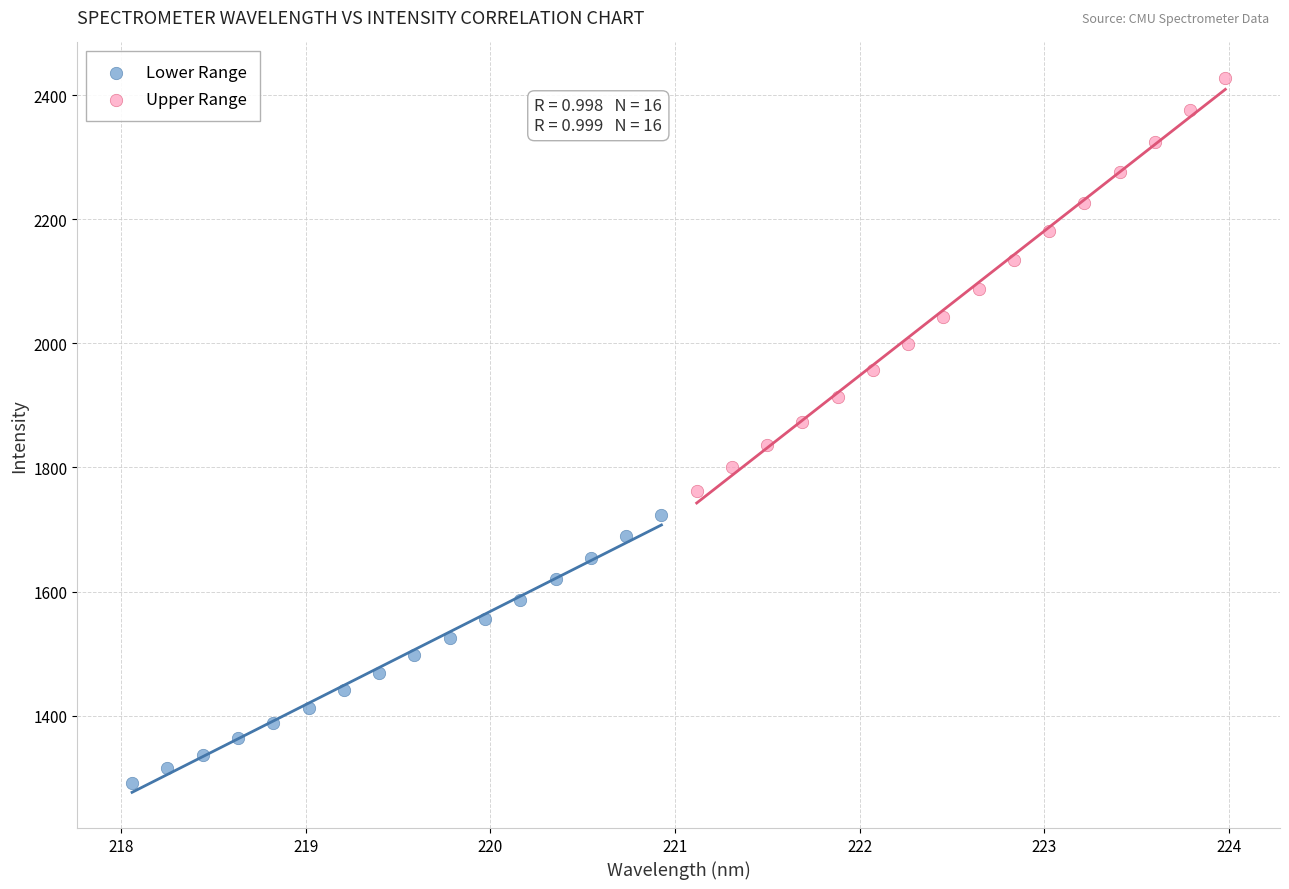

Which series reaches the maximum Y coordinate?

Upper Range